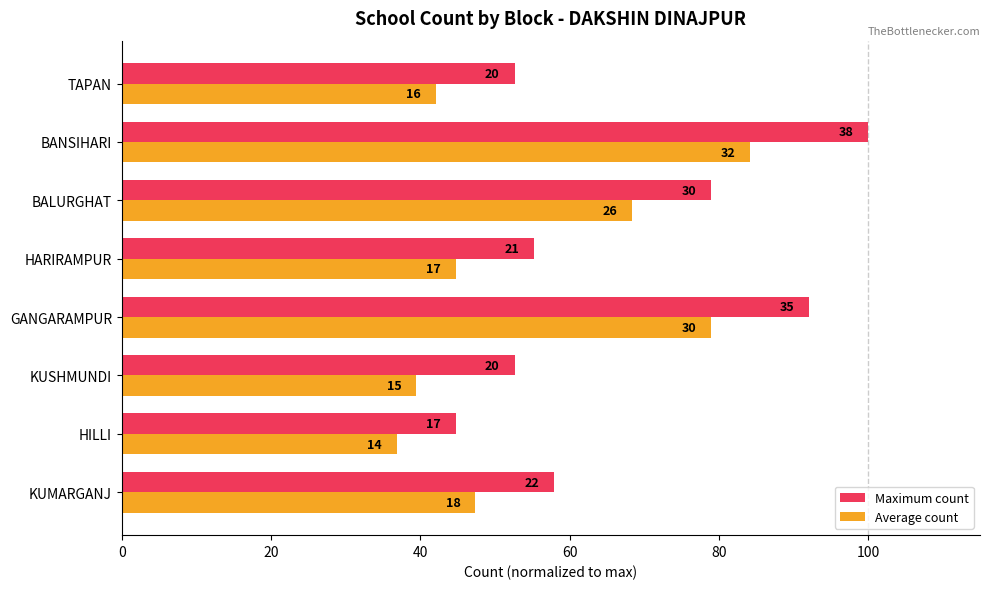

What are all the series names shown in the legend?

Maximum count, Average count